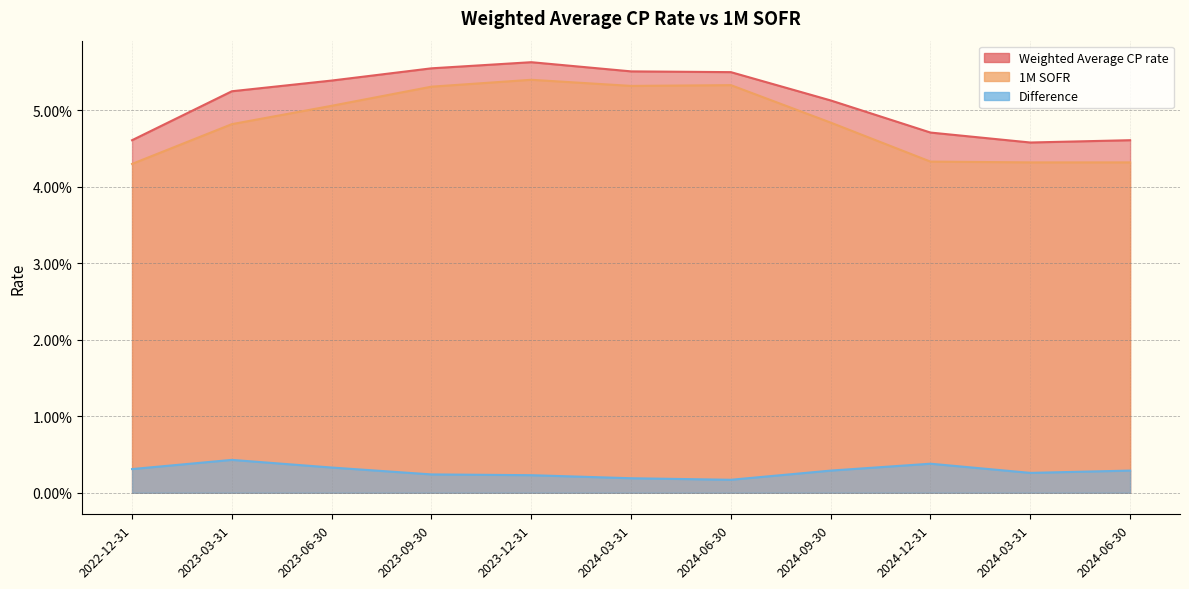

True or false: 1M SOFR has a value of 0.0 at 2024-03-31.

True